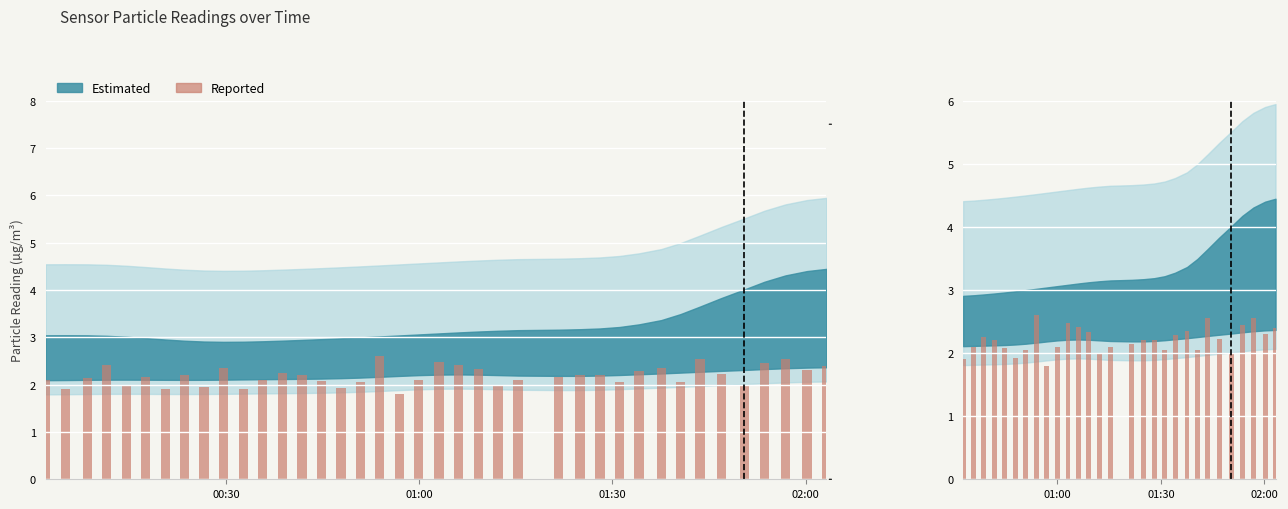

What is the average value?

2.2